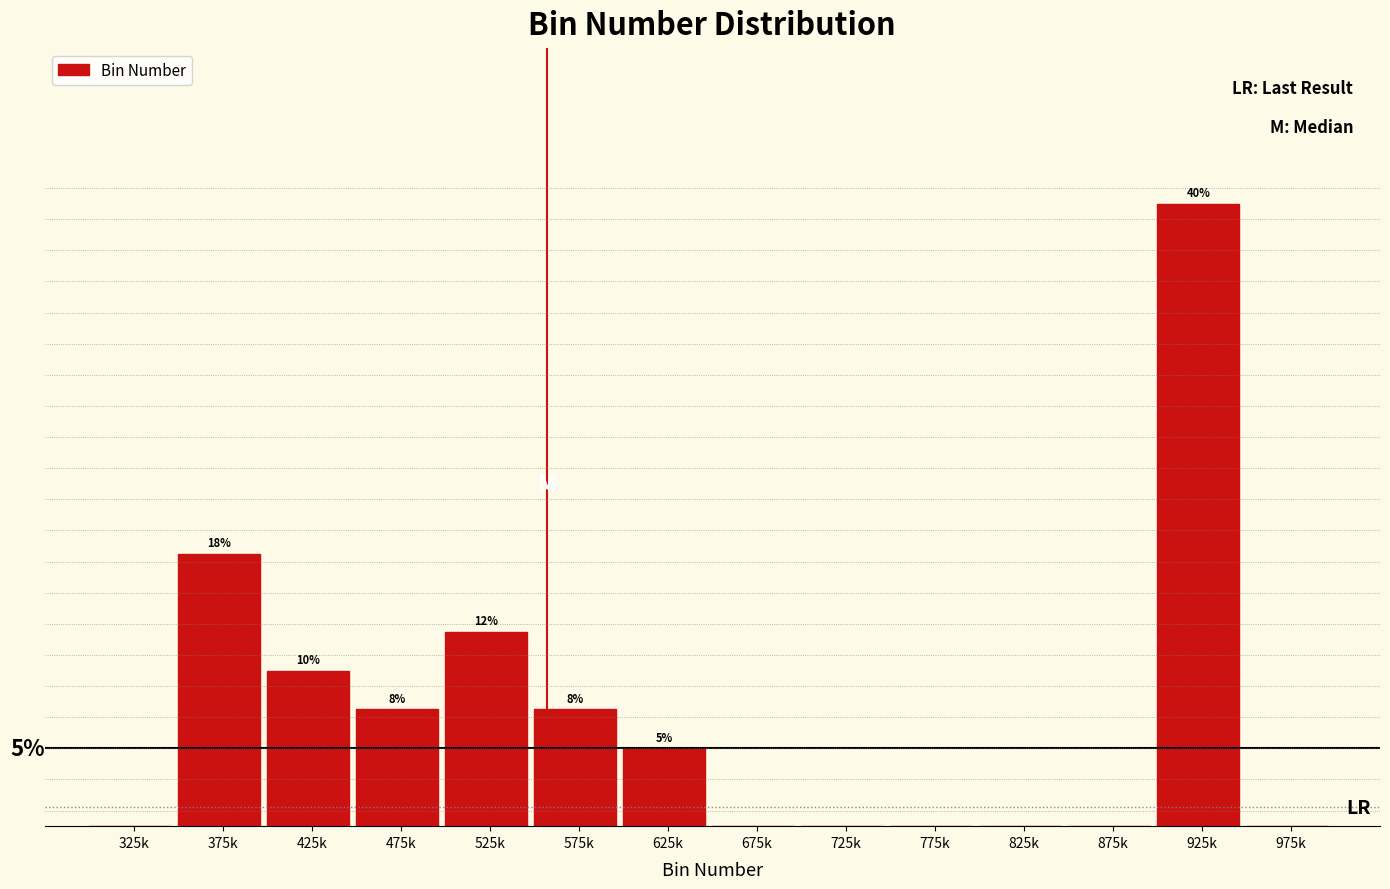

Where does the data first go above 5?

375k